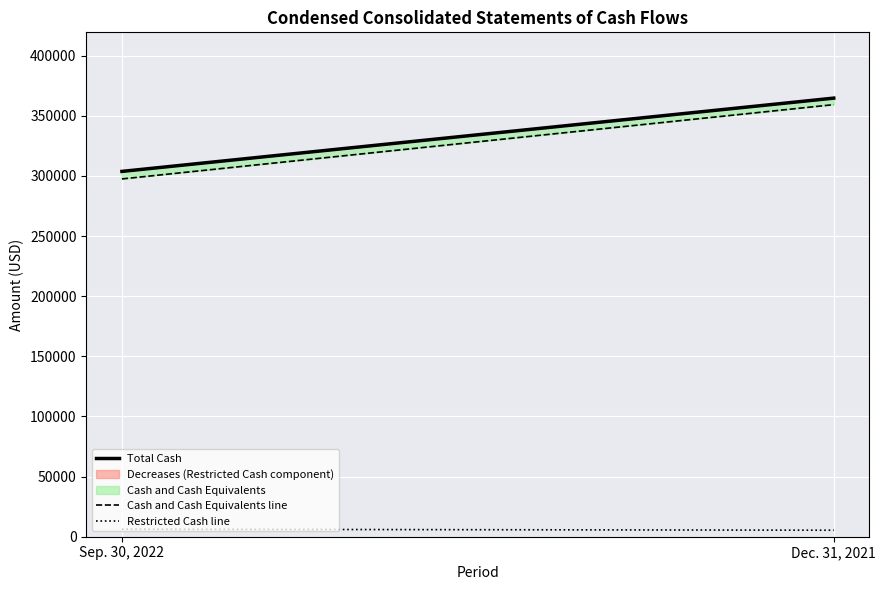

What is the lowest value of the Cash and Cash Equivalents line series?

297548